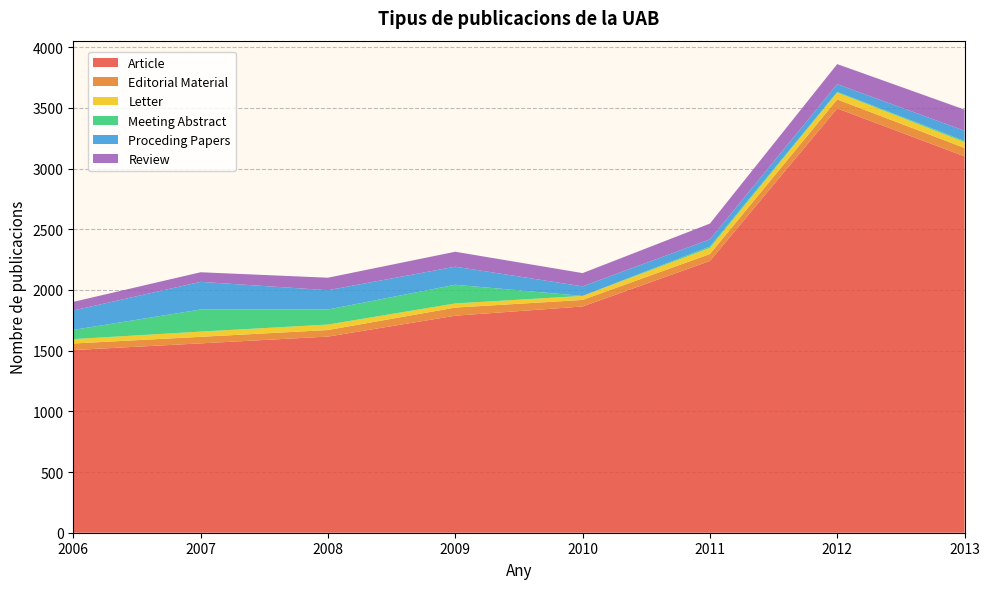

True or false: Proceding Papers and Letter intersect in this chart.

False